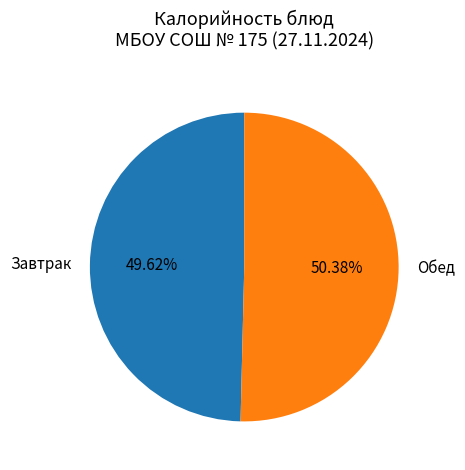

Do Завтрак and Обед together represent more than half of the pie?

Yes